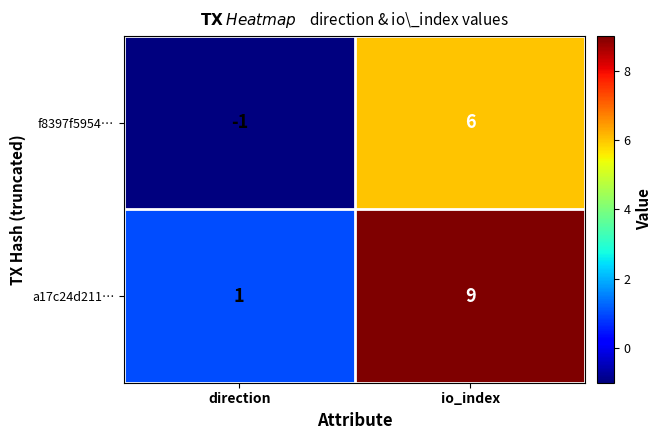

Which category has the lowest value across all series?

direction